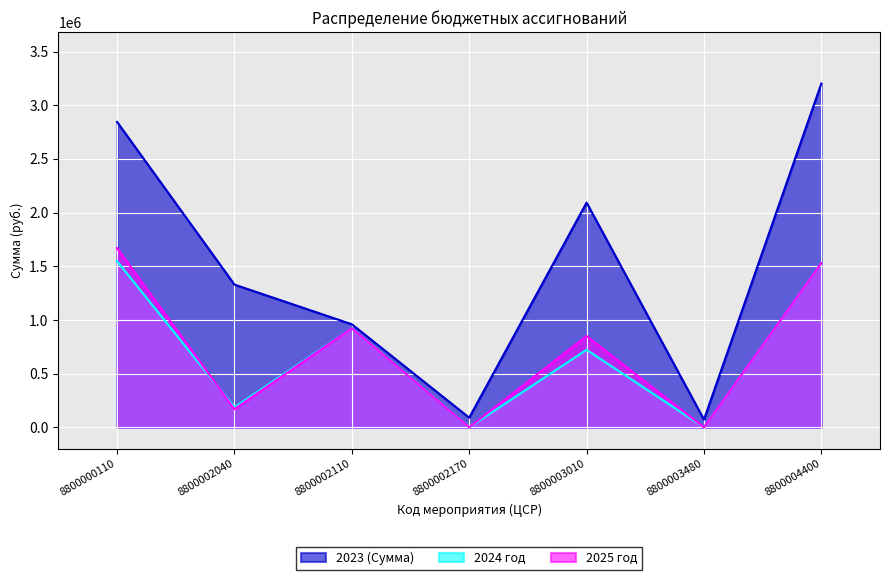

What is the value of the 2023 (Сумма) point at the 2nd from the left?

1329405.9